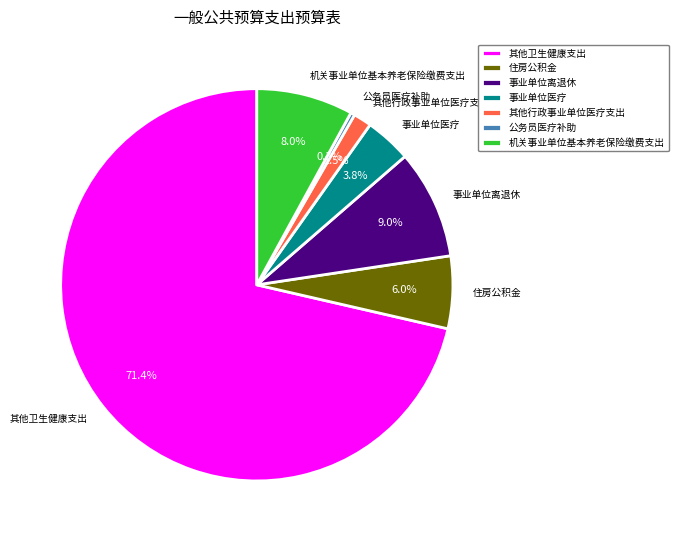

Rank the categories by value from lowest to highest.

公务员医疗补助, 其他行政事业单位医疗支出, 事业单位医疗, 住房公积金, 机关事业单位基本养老保险缴费支出, 事业单位离退休, 其他卫生健康支出